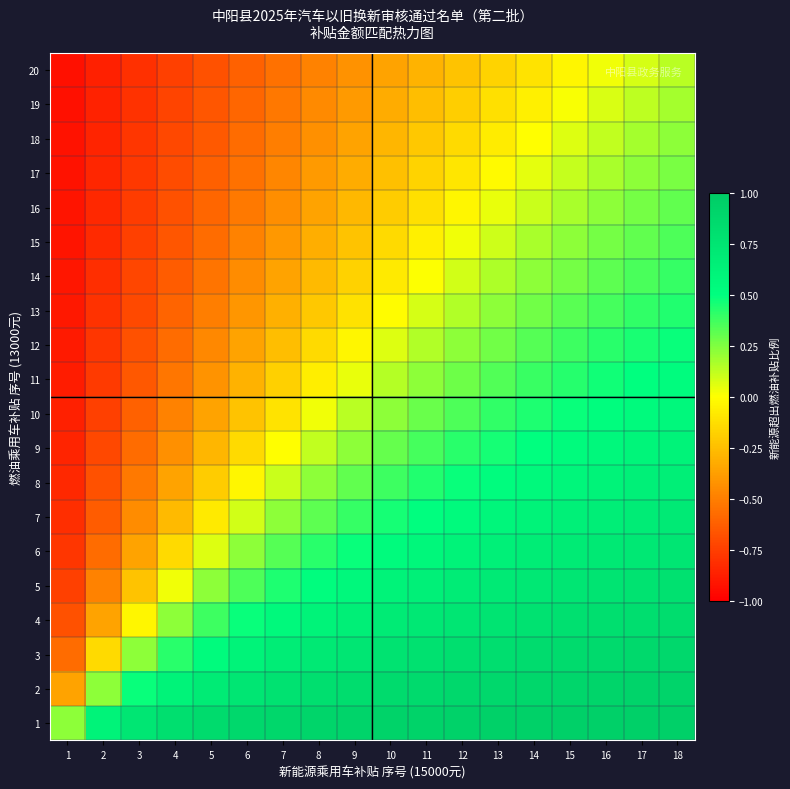

Reading right to left, extract all data points from this chart.

1: 18=1.0	17=1.0	16=1.0	15=0.9	14=0.9	13=0.9	12=0.9	11=0.9	10=0.9	9=0.9	8=0.9	7=0.9	6=0.9	5=0.8	4=0.8	3=0.7	2=0.6	1=0.2
2: 18=0.9	17=0.9	16=0.9	15=0.9	14=0.9	13=0.9	12=0.9	11=0.9	10=0.8	9=0.8	8=0.8	7=0.8	6=0.7	5=0.7	4=0.6	3=0.5	2=0.2	1=-0.4
3: 18=0.9	17=0.9	16=0.9	15=0.8	14=0.8	13=0.8	12=0.8	11=0.8	10=0.8	9=0.7	8=0.7	7=0.7	6=0.6	5=0.5	4=0.4	3=0.2	2=-0.1	1=-0.6
4: 18=0.8	17=0.8	16=0.8	15=0.8	14=0.8	13=0.8	12=0.7	11=0.7	10=0.7	9=0.7	8=0.6	7=0.6	6=0.5	5=0.4	4=0.2	3=-0.0	2=-0.4	1=-0.7
5: 18=0.8	17=0.8	16=0.8	15=0.7	14=0.7	13=0.7	12=0.7	11=0.6	10=0.6	9=0.6	8=0.5	7=0.4	6=0.3	5=0.2	4=0.0	3=-0.2	2=-0.5	1=-0.7
6: 18=0.7	17=0.7	16=0.7	15=0.7	14=0.7	13=0.6	12=0.6	11=0.6	10=0.5	9=0.5	8=0.4	7=0.3	6=0.2	5=0.1	4=-0.1	3=-0.4	2=-0.6	1=-0.8
7: 18=0.7	17=0.7	16=0.7	15=0.6	14=0.6	13=0.6	12=0.5	11=0.5	10=0.5	9=0.4	8=0.3	7=0.2	6=0.1	5=-0.1	4=-0.3	3=-0.5	2=-0.6	1=-0.8
8: 18=0.7	17=0.6	16=0.6	15=0.6	14=0.6	13=0.5	12=0.5	11=0.4	10=0.4	9=0.3	8=0.2	7=0.1	6=-0.0	5=-0.2	4=-0.4	3=-0.5	2=-0.7	1=-0.8
9: 18=0.6	17=0.6	16=0.6	15=0.5	14=0.5	13=0.5	12=0.4	11=0.4	10=0.3	9=0.2	8=0.1	7=-0.0	6=-0.1	5=-0.3	4=-0.4	3=-0.6	2=-0.7	1=-0.9
10: 18=0.6	17=0.5	16=0.5	15=0.5	14=0.4	13=0.4	12=0.3	11=0.3	10=0.2	9=0.1	8=0.0	7=-0.1	6=-0.2	5=-0.4	4=-0.5	3=-0.6	2=-0.7	1=-0.9
11: 18=0.5	17=0.5	16=0.5	15=0.4	14=0.4	13=0.3	12=0.3	11=0.2	10=0.1	9=0.0	8=-0.1	7=-0.2	6=-0.3	5=-0.4	4=-0.5	3=-0.7	2=-0.8	1=-0.9
12: 18=0.5	17=0.4	16=0.4	15=0.4	14=0.3	13=0.3	12=0.2	11=0.1	10=0.1	9=-0.0	8=-0.1	7=-0.3	6=-0.4	5=-0.5	4=-0.6	3=-0.7	2=-0.8	1=-0.9
13: 18=0.4	17=0.4	16=0.4	15=0.3	14=0.3	13=0.2	12=0.2	11=0.1	10=-0.0	9=-0.1	8=-0.2	7=-0.3	6=-0.4	5=-0.5	4=-0.6	3=-0.7	2=-0.8	1=-0.9
14: 18=0.4	17=0.4	16=0.3	15=0.3	14=0.2	13=0.2	12=0.1	11=0.0	10=-0.1	9=-0.2	8=-0.3	7=-0.4	6=-0.5	5=-0.5	4=-0.6	3=-0.7	2=-0.8	1=-0.9
15: 18=0.3	17=0.3	16=0.3	15=0.2	14=0.2	13=0.1	12=0.0	11=-0.1	10=-0.1	9=-0.2	8=-0.3	7=-0.4	6=-0.5	5=-0.6	4=-0.7	3=-0.7	2=-0.8	1=-0.9
16: 18=0.3	17=0.3	16=0.2	15=0.2	14=0.1	13=0.0	12=-0.0	11=-0.1	10=-0.2	9=-0.3	8=-0.4	7=-0.4	6=-0.5	5=-0.6	4=-0.7	3=-0.8	2=-0.8	1=-0.9
17: 18=0.3	17=0.2	16=0.2	15=0.1	14=0.1	13=-0.0	12=-0.1	11=-0.2	10=-0.2	9=-0.3	8=-0.4	7=-0.5	6=-0.5	5=-0.6	4=-0.7	3=-0.8	2=-0.8	1=-0.9
18: 18=0.2	17=0.2	16=0.1	15=0.1	14=-0.0	13=-0.1	12=-0.1	11=-0.2	10=-0.3	9=-0.4	8=-0.4	7=-0.5	6=-0.6	5=-0.6	4=-0.7	3=-0.8	2=-0.9	1=-0.9
19: 18=0.2	17=0.1	16=0.1	15=0.0	14=-0.1	13=-0.1	12=-0.2	11=-0.3	10=-0.3	9=-0.4	8=-0.5	7=-0.5	6=-0.6	5=-0.7	4=-0.7	3=-0.8	2=-0.9	1=-0.9
20: 18=0.1	17=0.1	16=0.0	15=-0.0	14=-0.1	13=-0.2	12=-0.2	11=-0.3	10=-0.4	9=-0.4	8=-0.5	7=-0.6	6=-0.6	5=-0.7	4=-0.7	3=-0.8	2=-0.9	1=-0.9